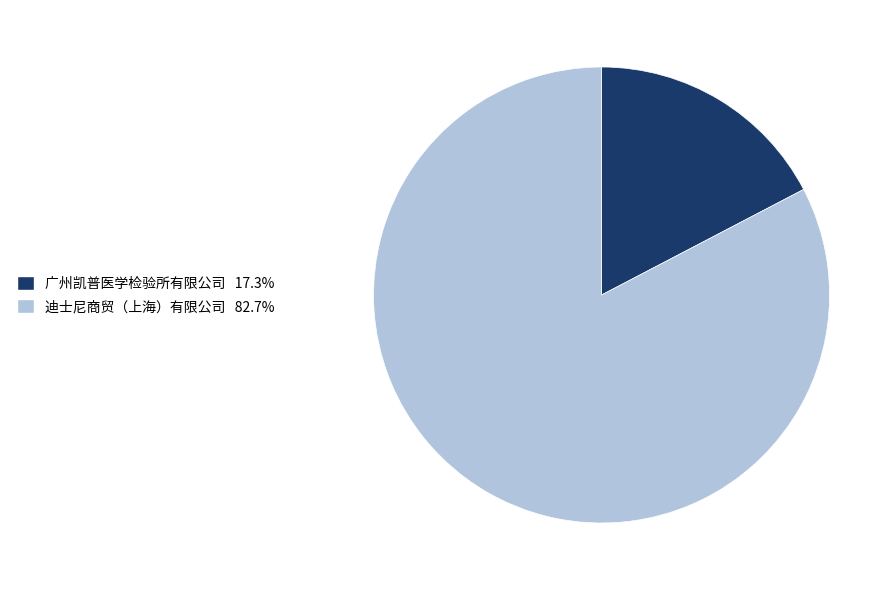

Do 迪士尼商贸（上海）有限公司 and 广州凯普医学检验所有限公司 together represent more than half of the pie?

Yes